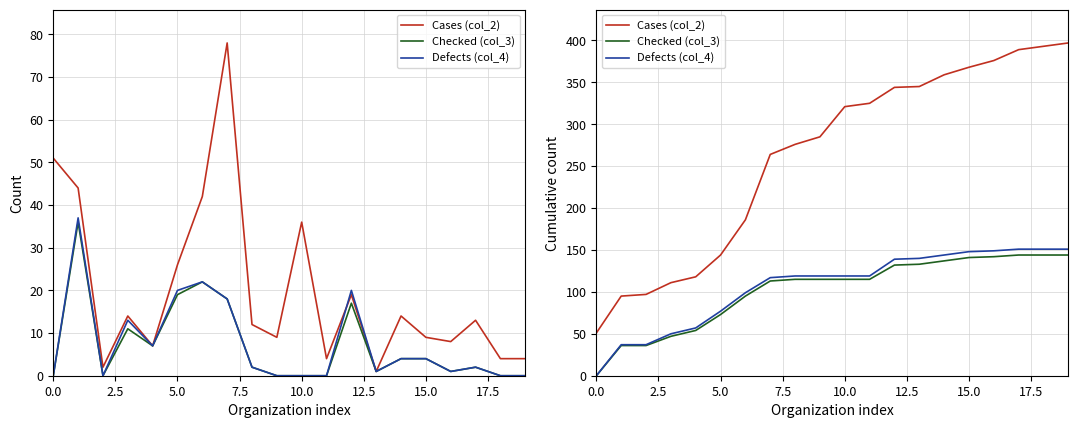

At which category is the sum across all series the highest?

19